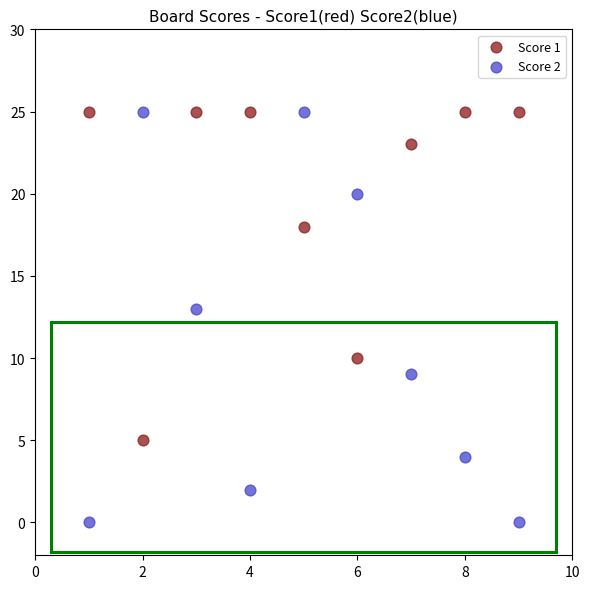

Which series has the largest Y range (max minus min)?

Score 2